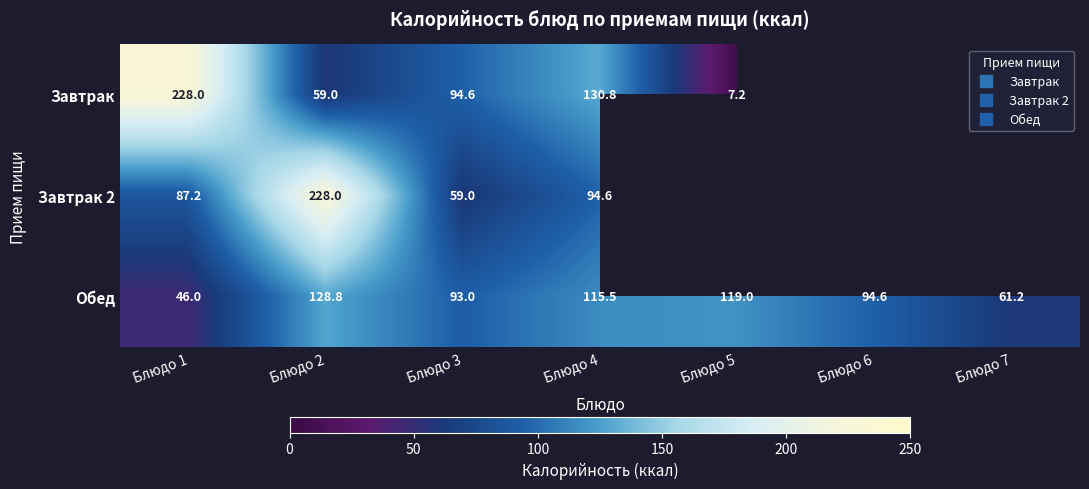

Which series has the largest total across all categories?

Обед